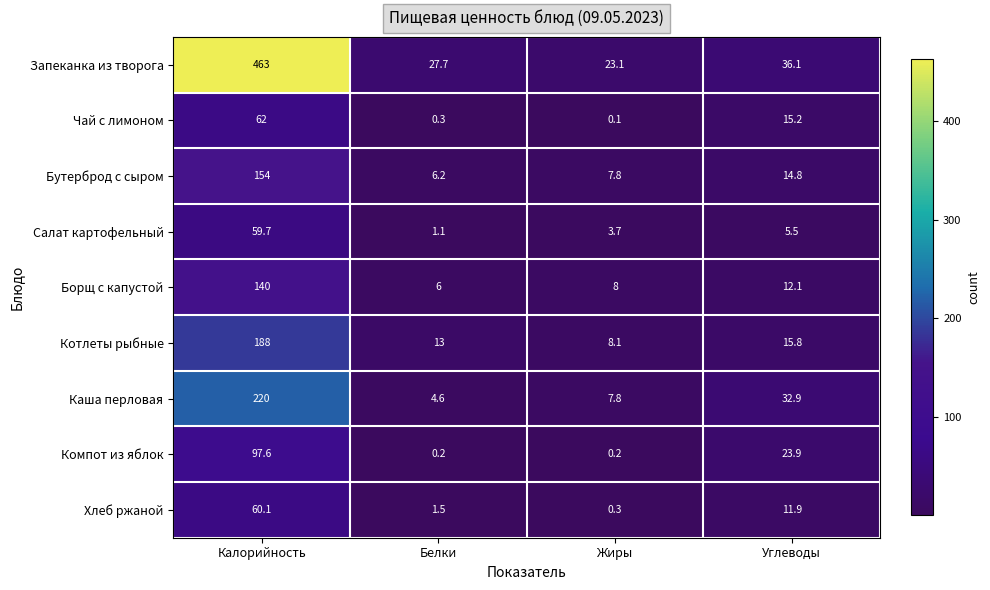

Which label corresponds to the smallest value in the chart?

Жиры